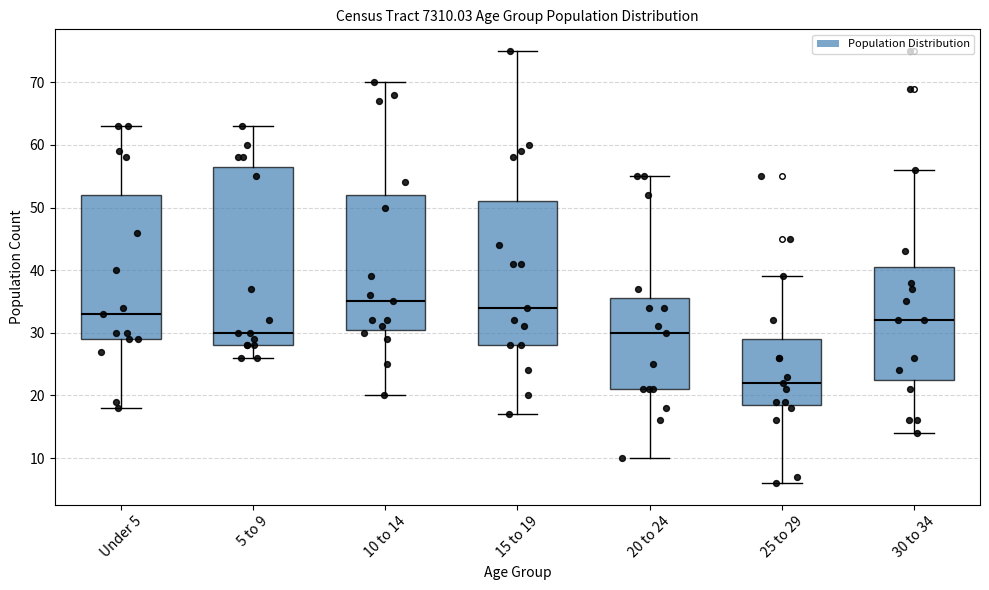

Reading left to right, transcribe this box plot: for each box, give where its median line is, the range the box spans, and where its two whiskers end, as read against the y-axis. The values are not printed on the chart, so give them approximately, as read against the axis.

Under 5: median 33, box 29 to 52, whiskers 18 to 63
5 to 9: median 30, box 28 to 57, whiskers 26 to 63
10 to 14: median 35, box 31 to 52, whiskers 20 to 70
15 to 19: median 34, box 28 to 51, whiskers 17 to 75
20 to 24: median 30, box 21 to 36, whiskers 10 to 55
25 to 29: median 22, box 19 to 29, whiskers 6 to 39
30 to 34: median 32, box 23 to 41, whiskers 14 to 56